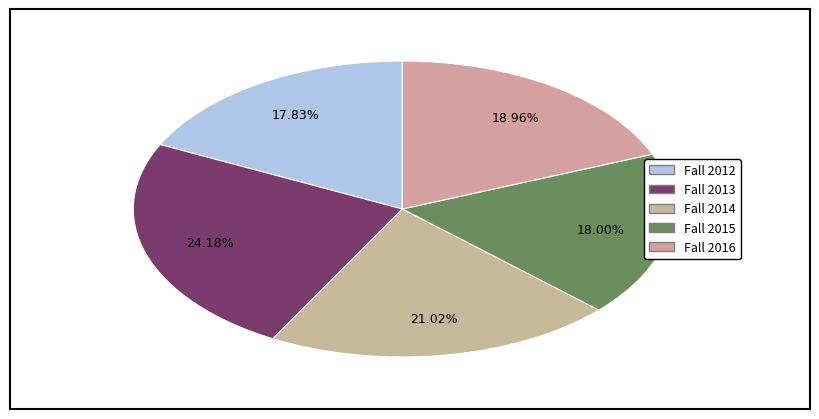

What is the smallest slice in the pie chart?

Fall 2012